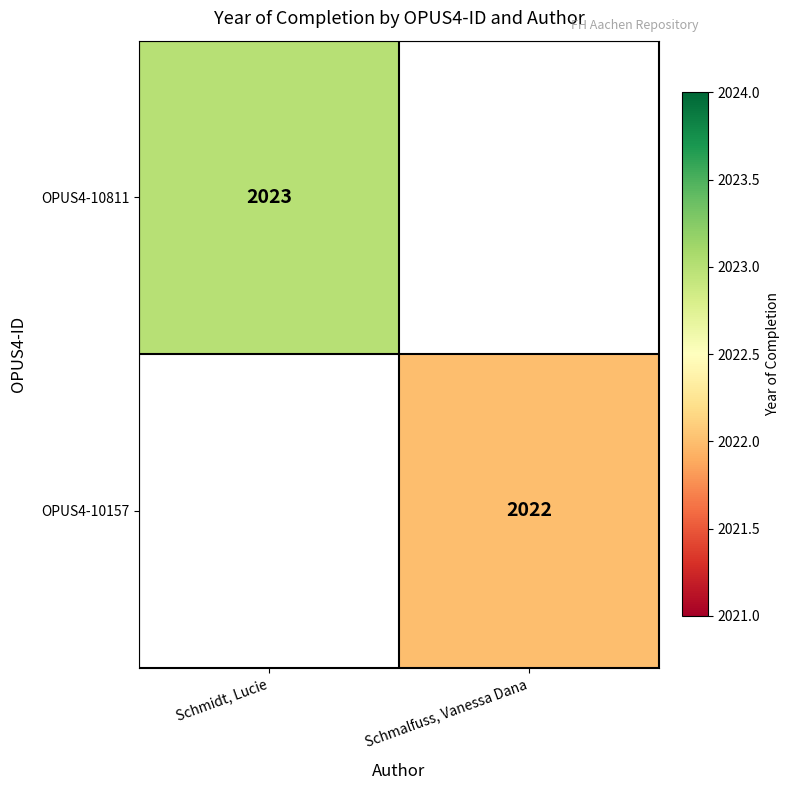

The value of OPUS4-10157 at Schmalfuss, Vanessa Dana is 2022. True or false?

True